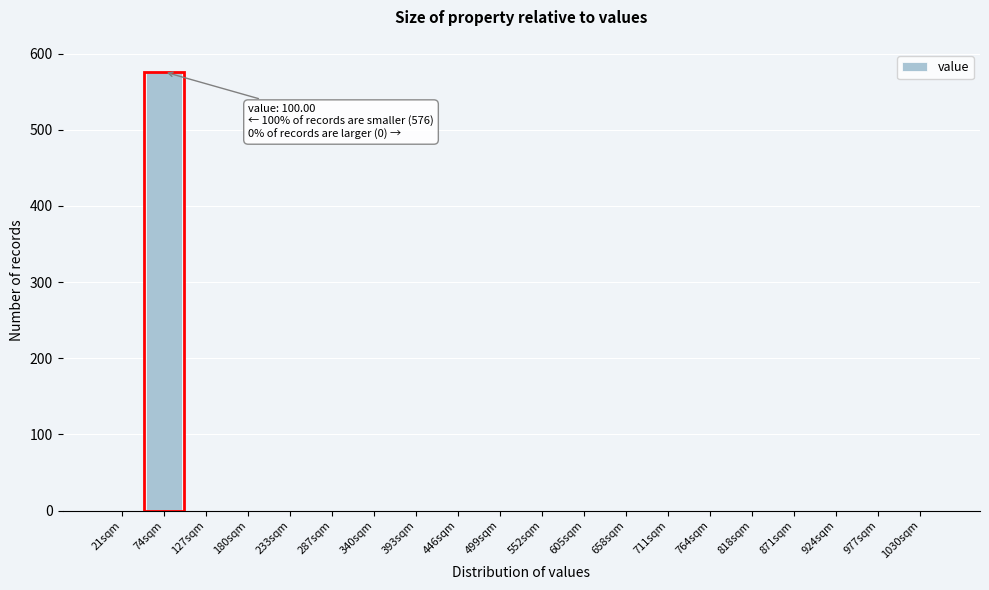

Reading left to right, extract all data points from this chart.

21sqm=0	74sqm=576	127sqm=0	180sqm=0	233sqm=0	287sqm=0	340sqm=0	393sqm=0	446sqm=0	499sqm=0	552sqm=0	605sqm=0	658sqm=0	711sqm=0	764sqm=0	818sqm=0	871sqm=0	924sqm=0	977sqm=0	1030sqm=0